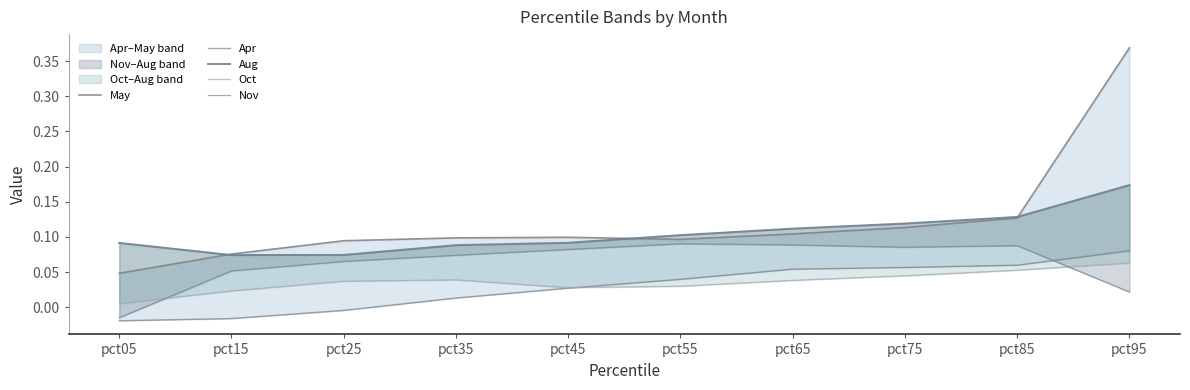

What is the total value across all series at pct75?

0.4